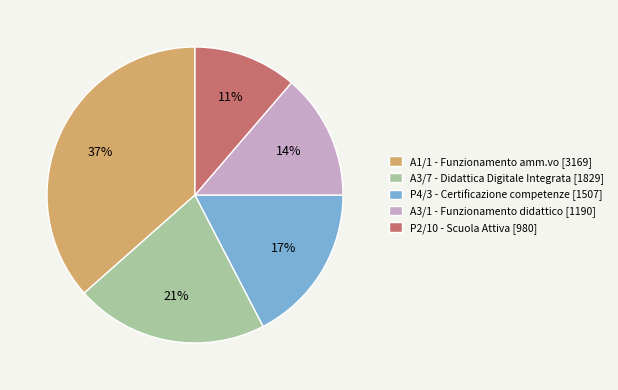

To the nearest percent, what portion does A1/1 - Funzionamento amm.vo represent?

37%